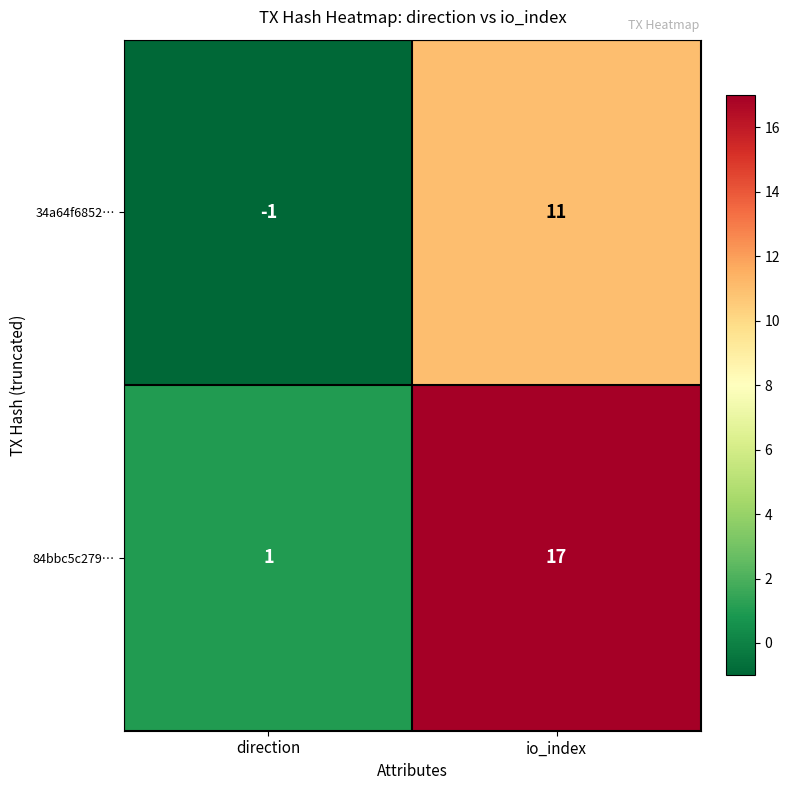

Reading left to right, extract all data points from this chart.

34a64f6852…: -1	11
84bbc5c279…: 1	17